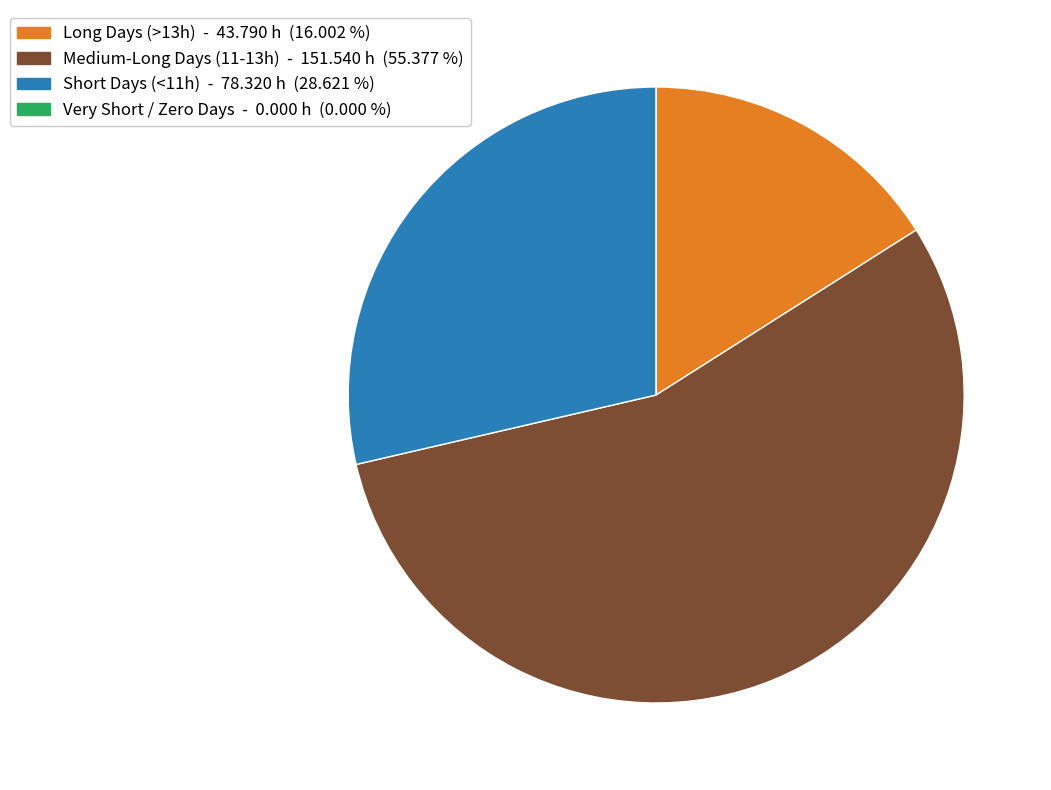

Is there any slice that represents more than half of the pie?

Yes